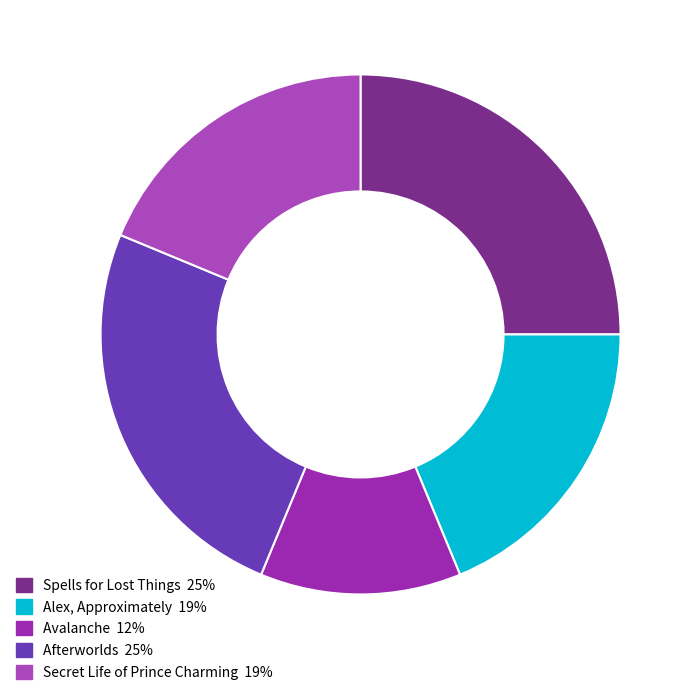

How many segments does this pie chart have?

5